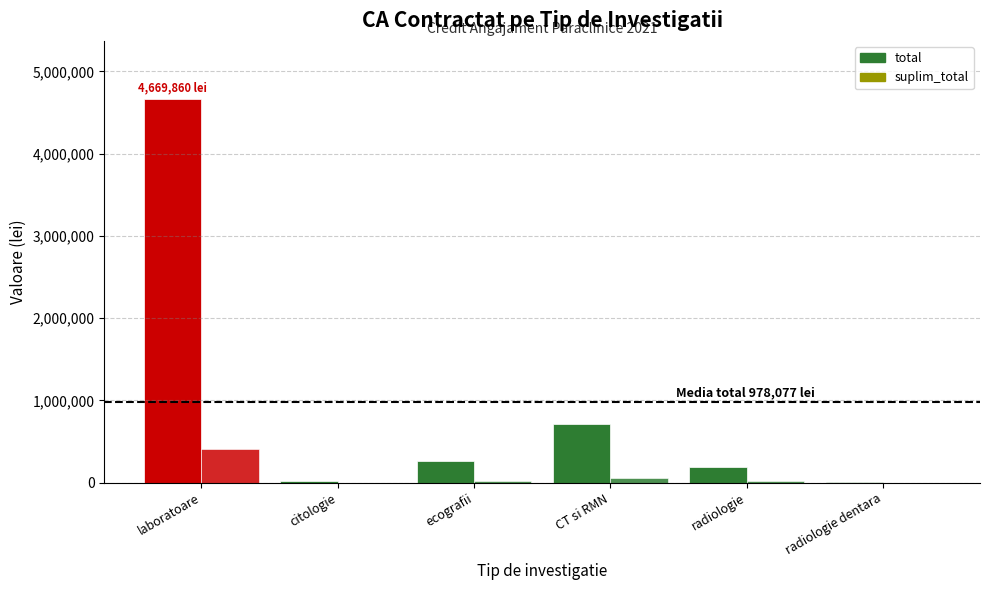

How many series are shown in this chart?

2